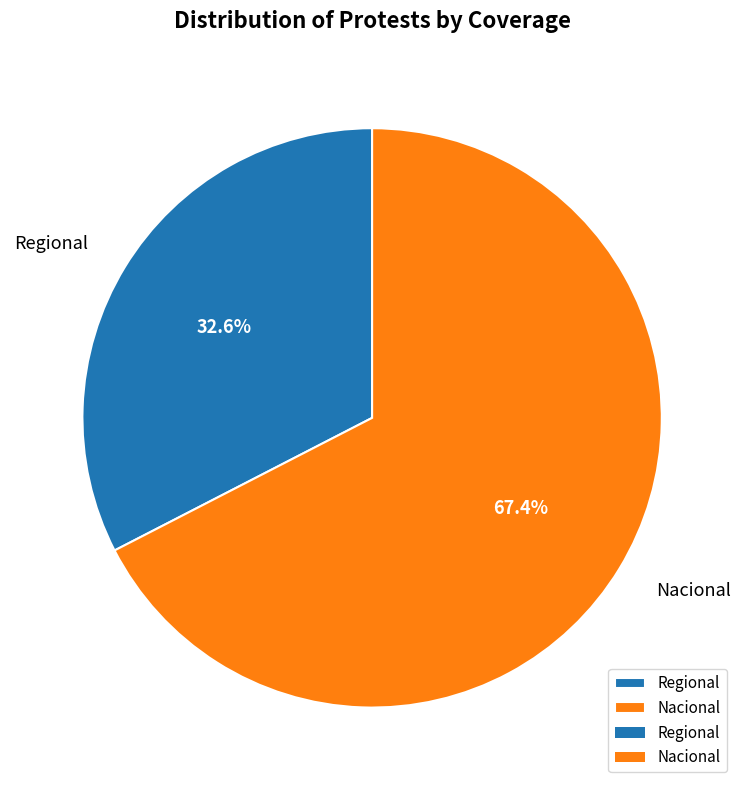

What percentage do Regional and Nacional together represent?

100.0%